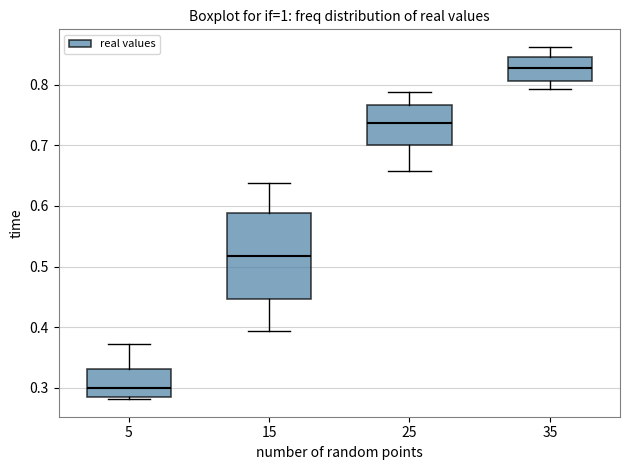

Reading left to right, transcribe this box plot: for each box, give where its median line is, the range the box spans, and where its two whiskers end, as read against the y-axis. The values are not printed on the chart, so give them approximately, as read against the axis.

5: median 0.30, box 0.29 to 0.33, whiskers 0.28 to 0.37
15: median 0.52, box 0.45 to 0.59, whiskers 0.39 to 0.64
25: median 0.74, box 0.70 to 0.77, whiskers 0.66 to 0.79
35: median 0.83, box 0.81 to 0.85, whiskers 0.79 to 0.86